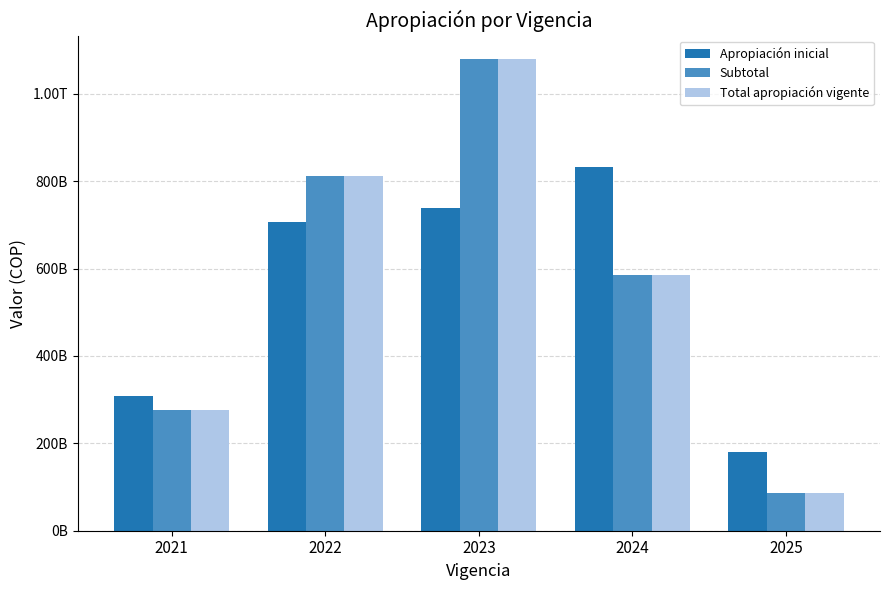

What is the sum of the Apropiación inicial values at 2021 and 2023?

1045199005522